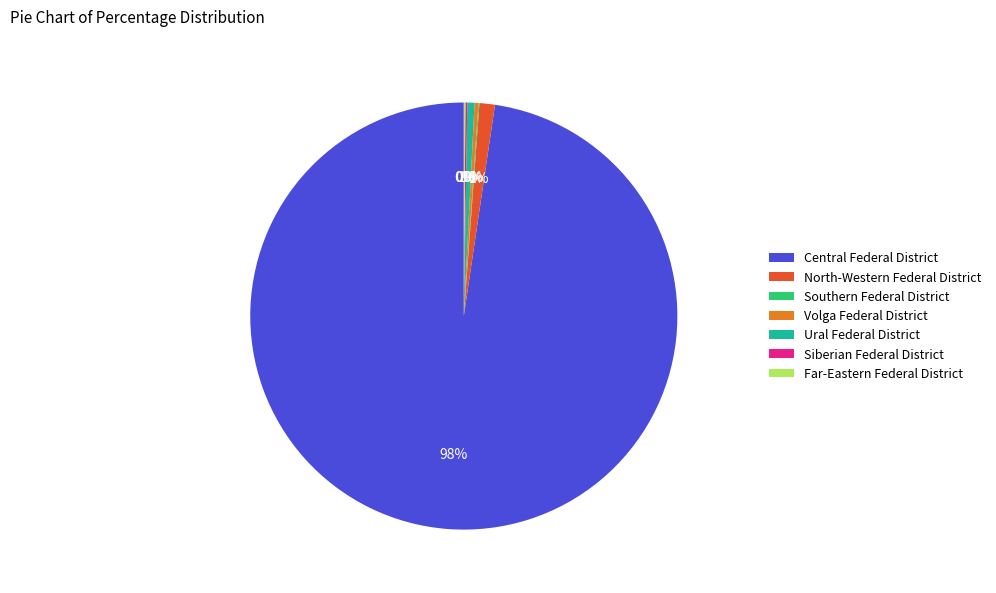

Is it true that Ural Federal District is 11% of the pie?

False